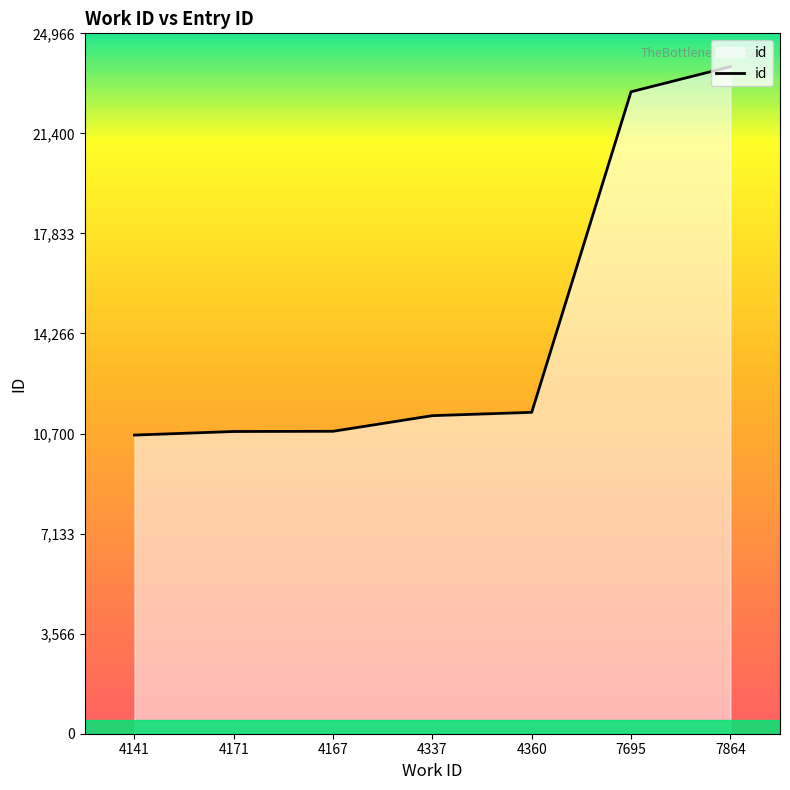

What is the change in value from 4171 to 4167?

+8